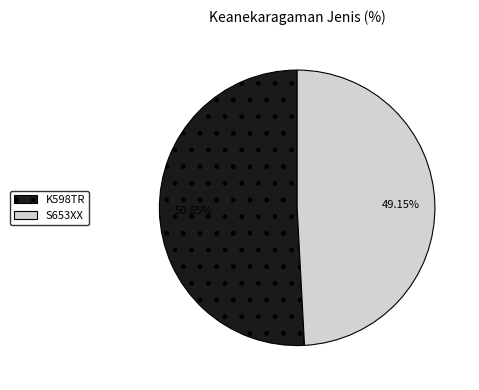

Rank the categories by value from lowest to highest.

S653XX, K598TR